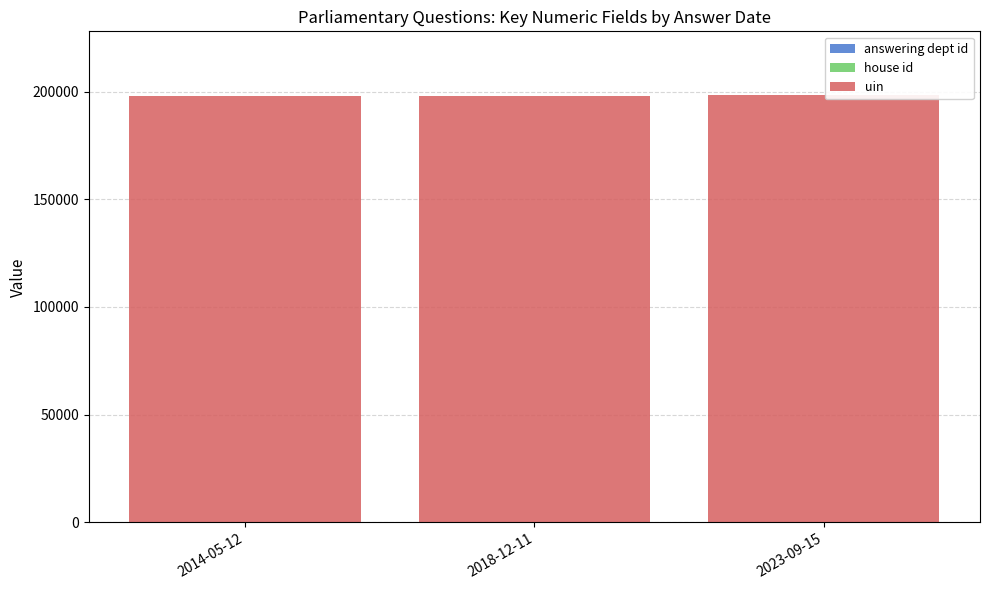

What is the lowest value of the answering dept id series?

7